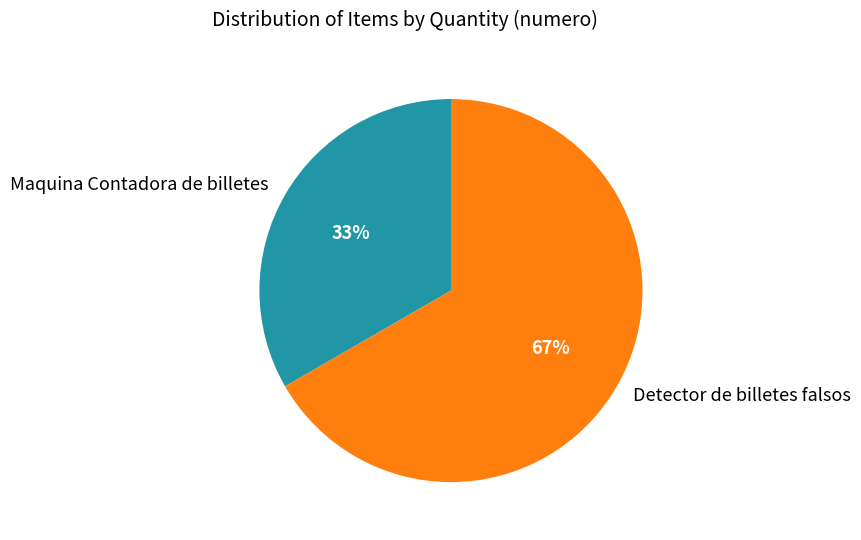

How many slices are in this pie chart?

2